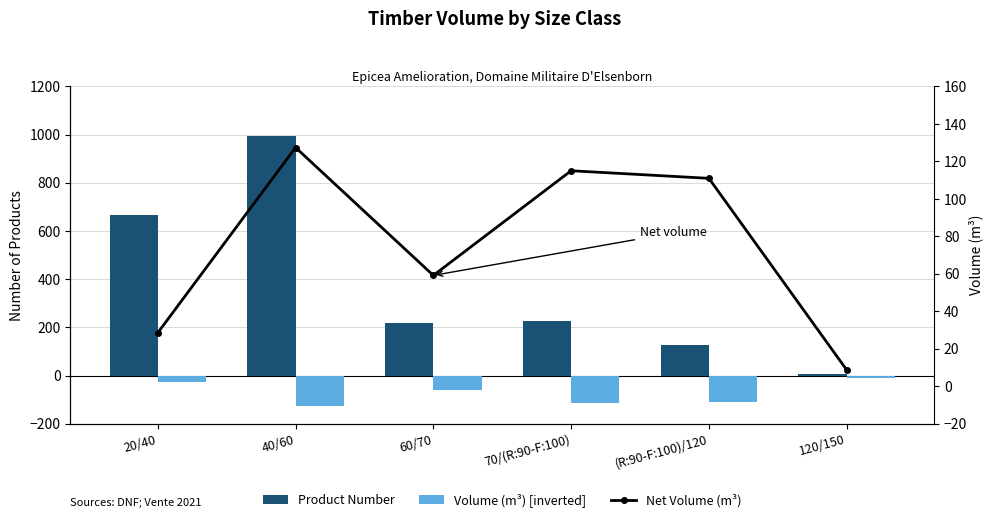

What is the label of the 5th bar from the right?

40/60